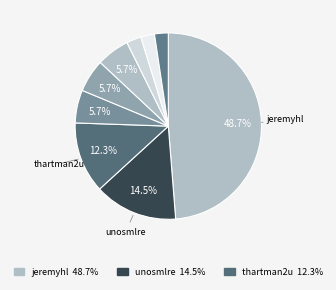

How many slices are in this pie chart?

9